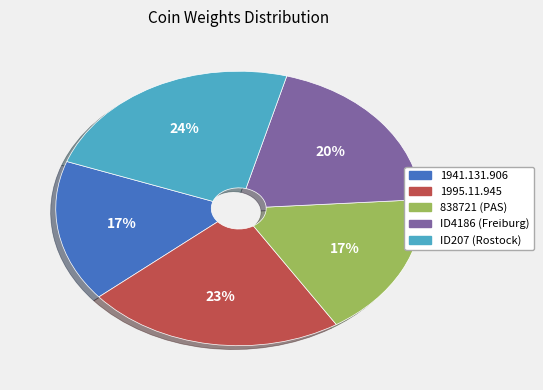

Is the sum of ID4186 (Freiburg) and ID207 (Rostock) greater than half?

No